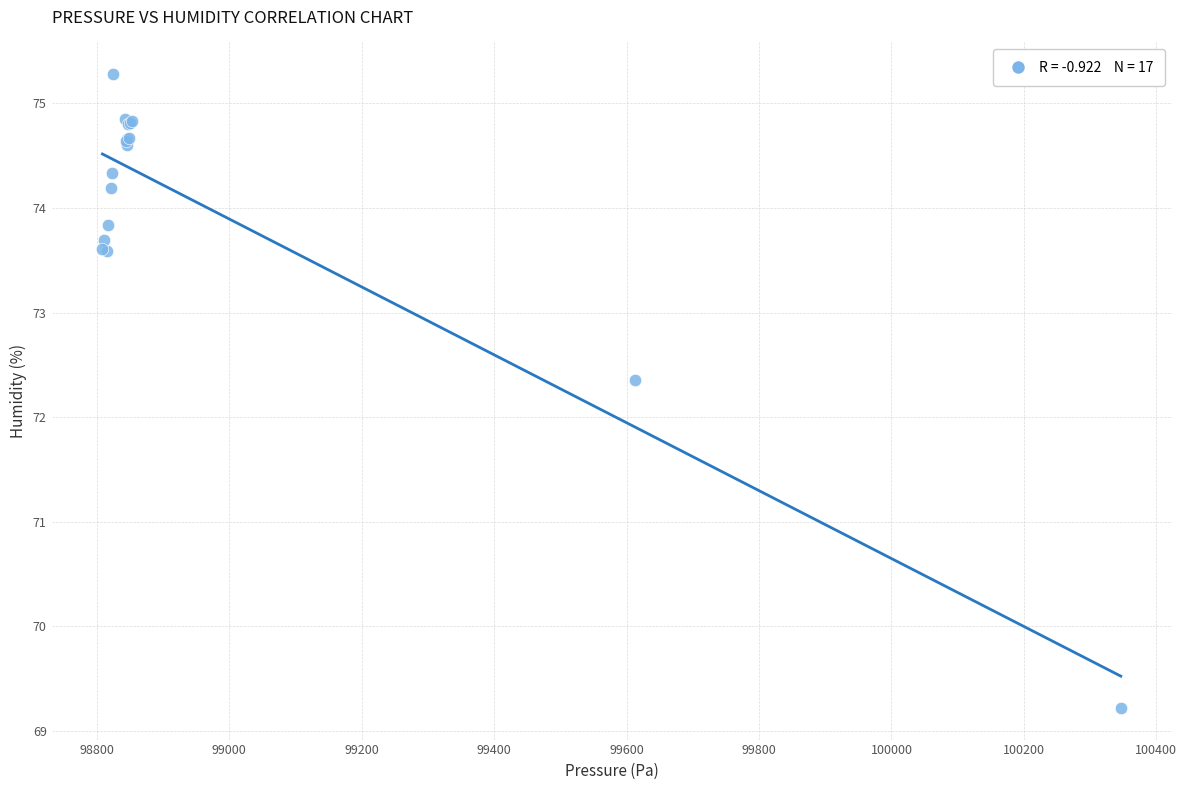

What Y value in the scatter plot is closest to 72?

72.4